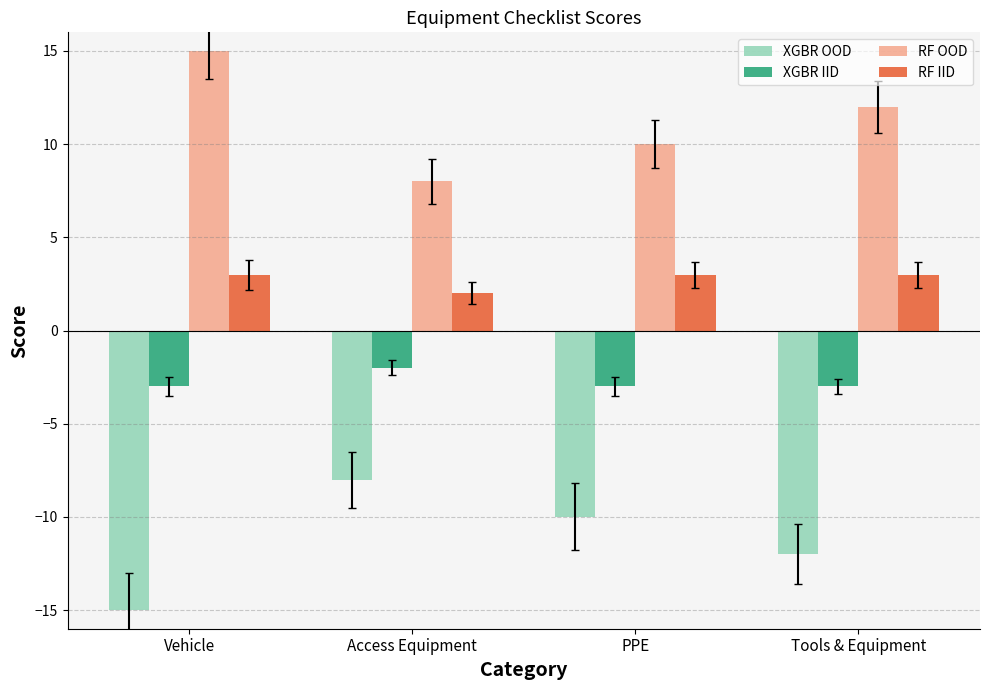

What is the difference between the maximum and minimum values in the RF IID series?

1